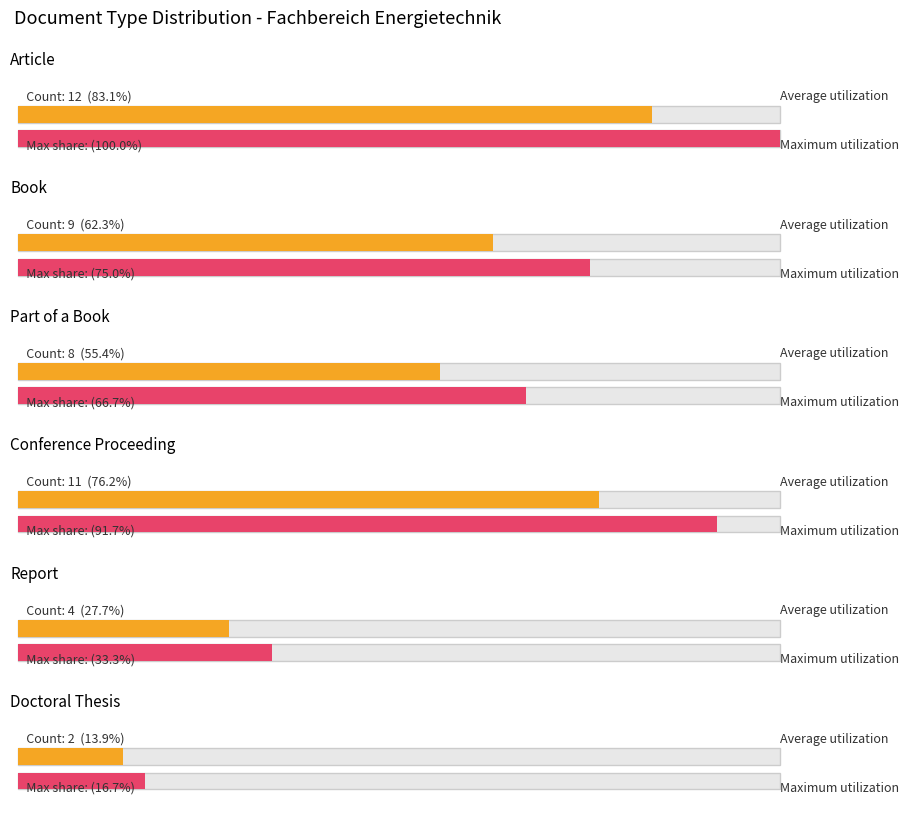

Rank the categories by value from highest to lowest.

Article, Conference Proceeding, Book, Part of a Book, Report, Doctoral Thesis